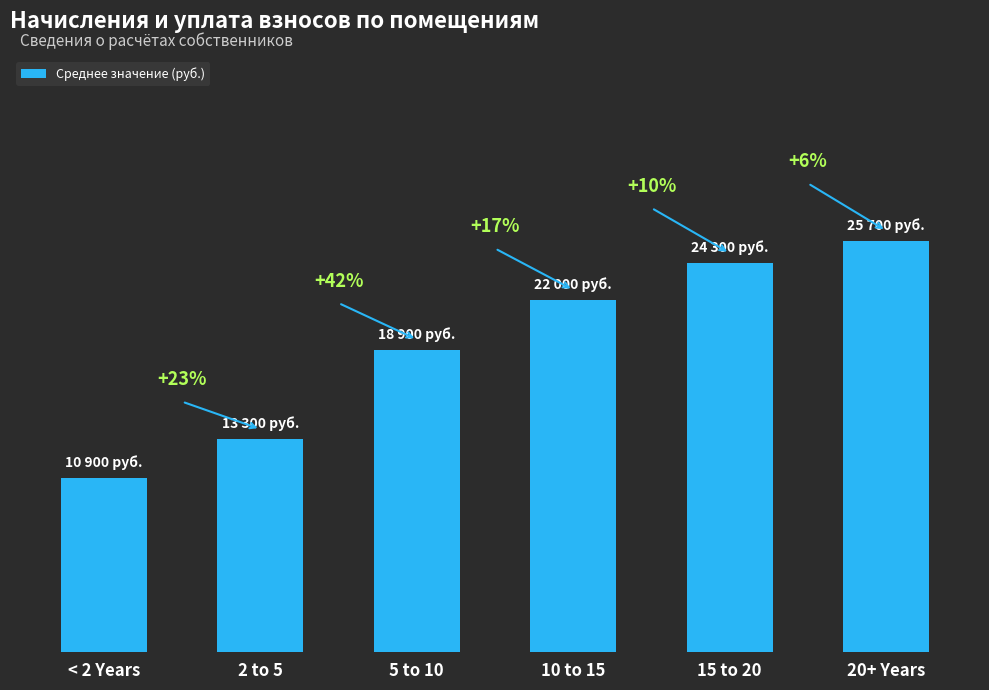

Are the bars horizontal?

No